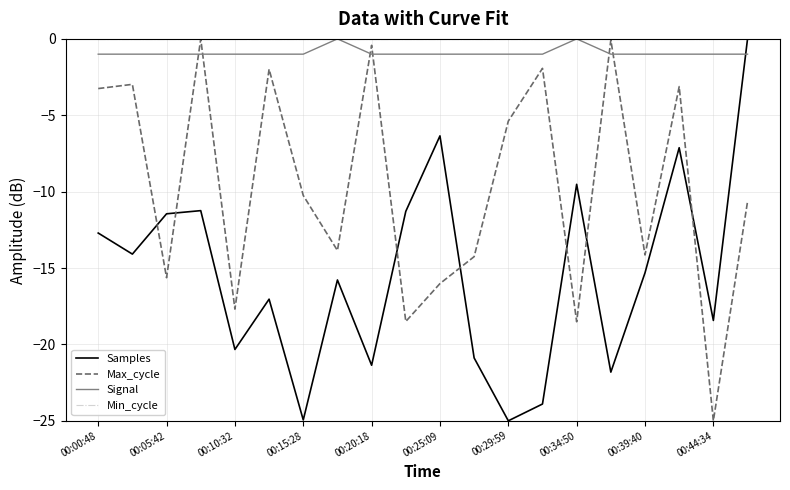

What is the smallest value displayed?

-25.0